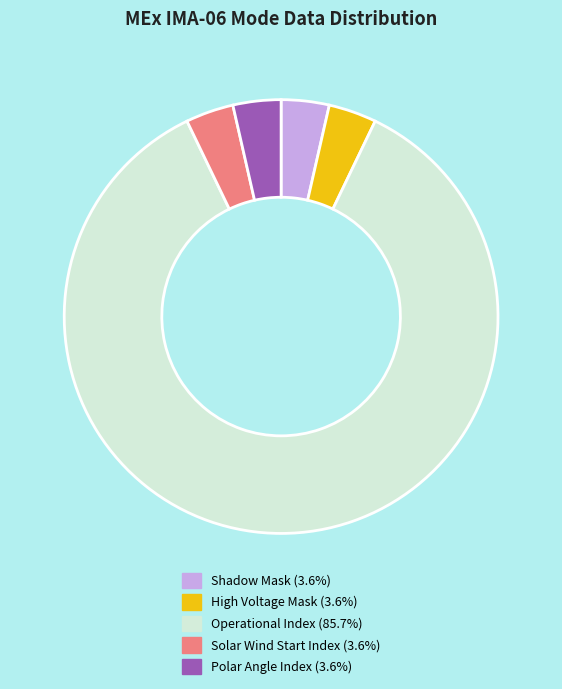

How many slices are in this pie chart?

5